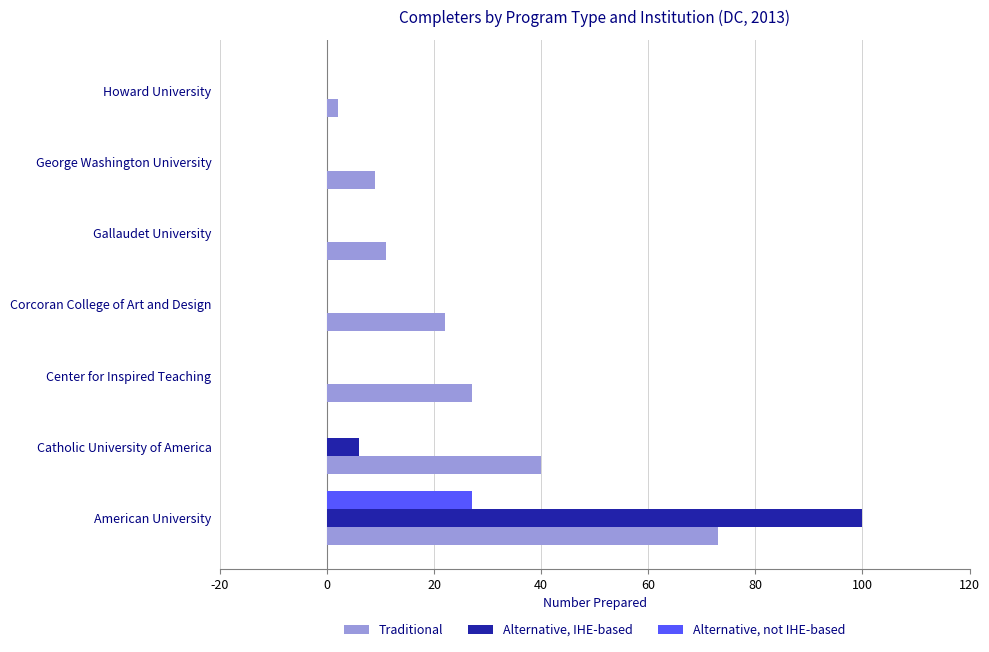

Count the number of data series in this chart.

3